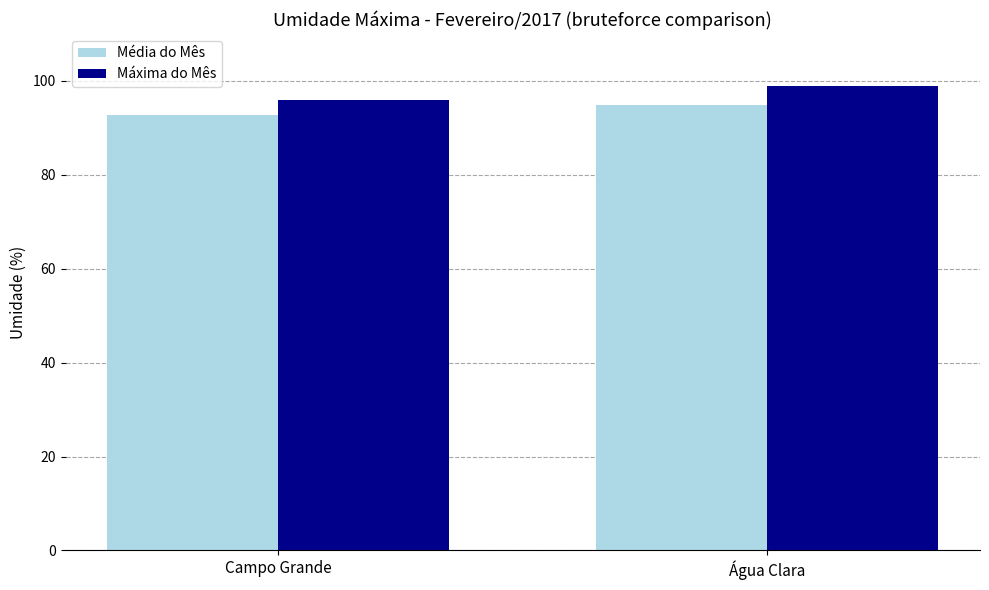

List the labels in order of Média do Mês value, largest first.

Água Clara, Campo Grande